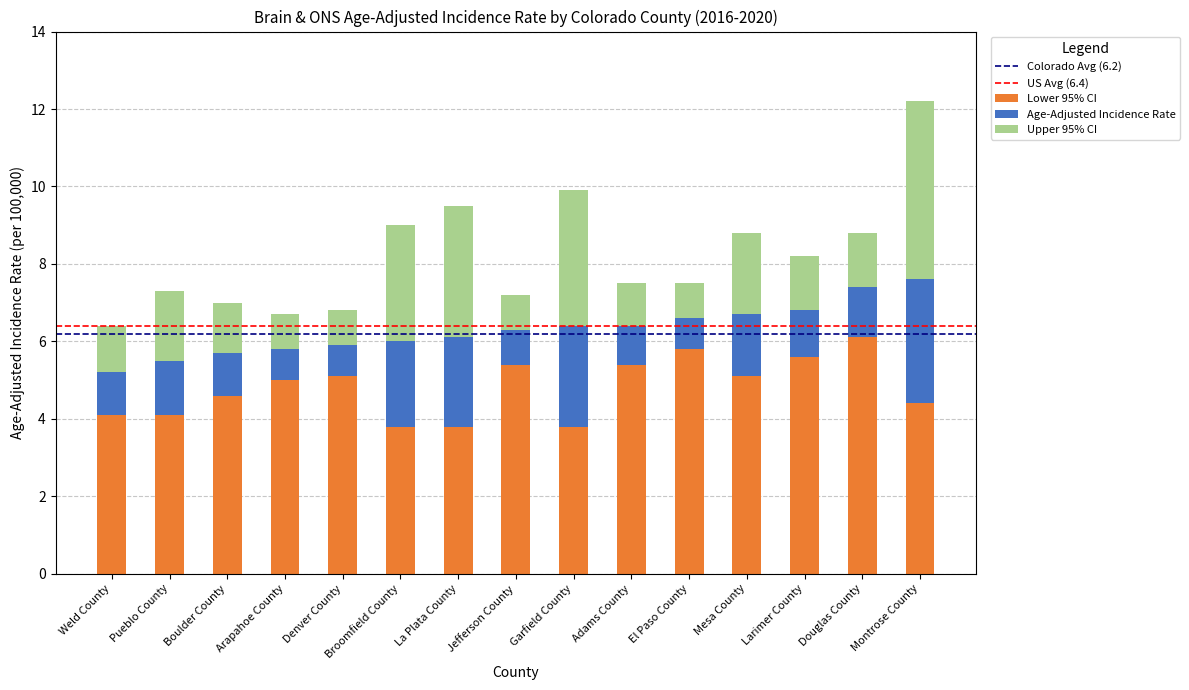

At which category is the sum across all series the highest?

Montrose County